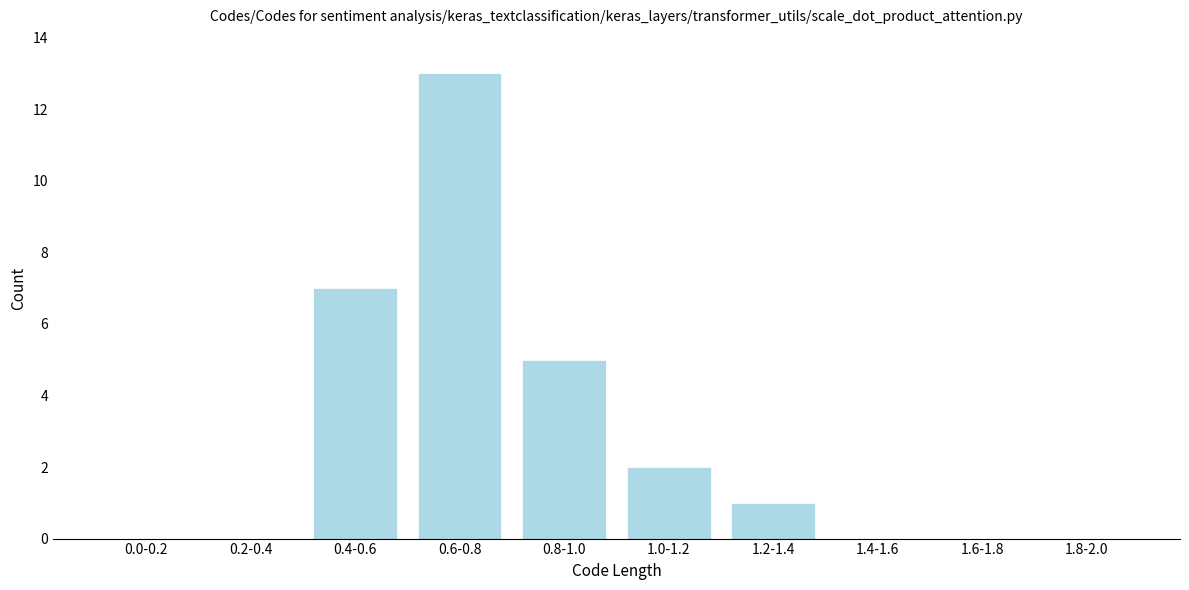

Reading left to right, transcribe all the data shown in this chart.

0.0-0.2=0	0.2-0.4=0	0.4-0.6=7	0.6-0.8=13	0.8-1.0=5	1.0-1.2=2	1.2-1.4=1	1.4-1.6=0	1.6-1.8=0	1.8-2.0=0